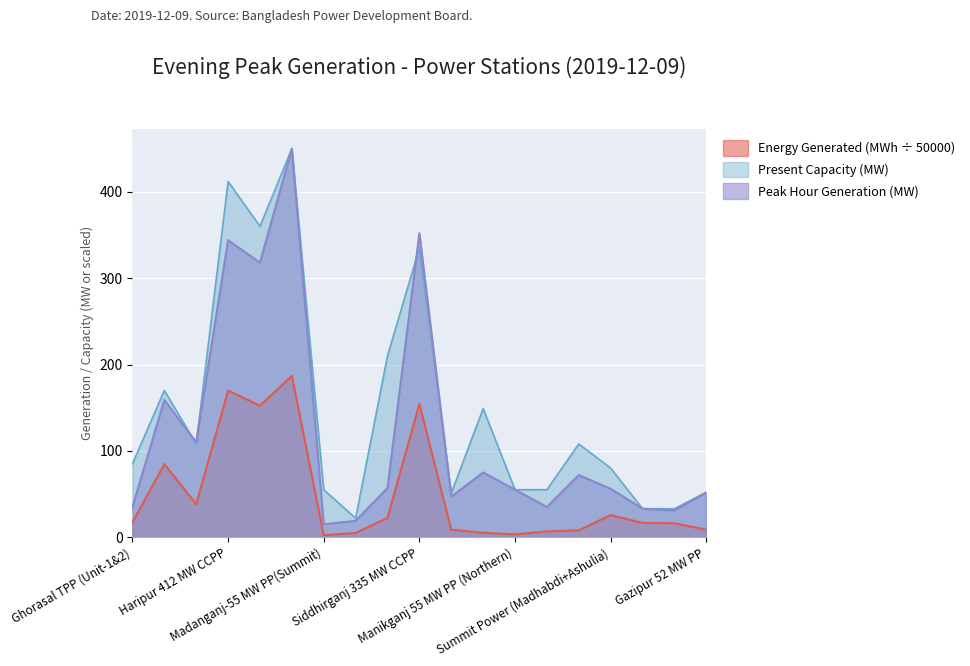

Which category has the highest value across all series?

Meghnaghat 450 MW CCPP(MPL)